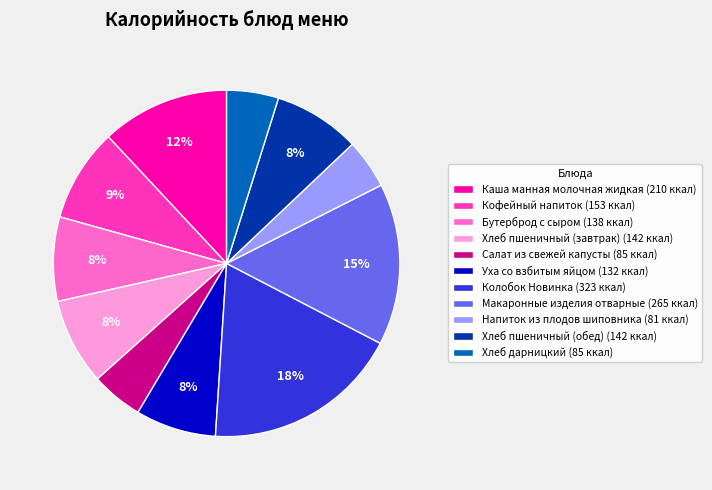

What percentage is the Бутерброд с сыром slice, to the nearest percent?

8%